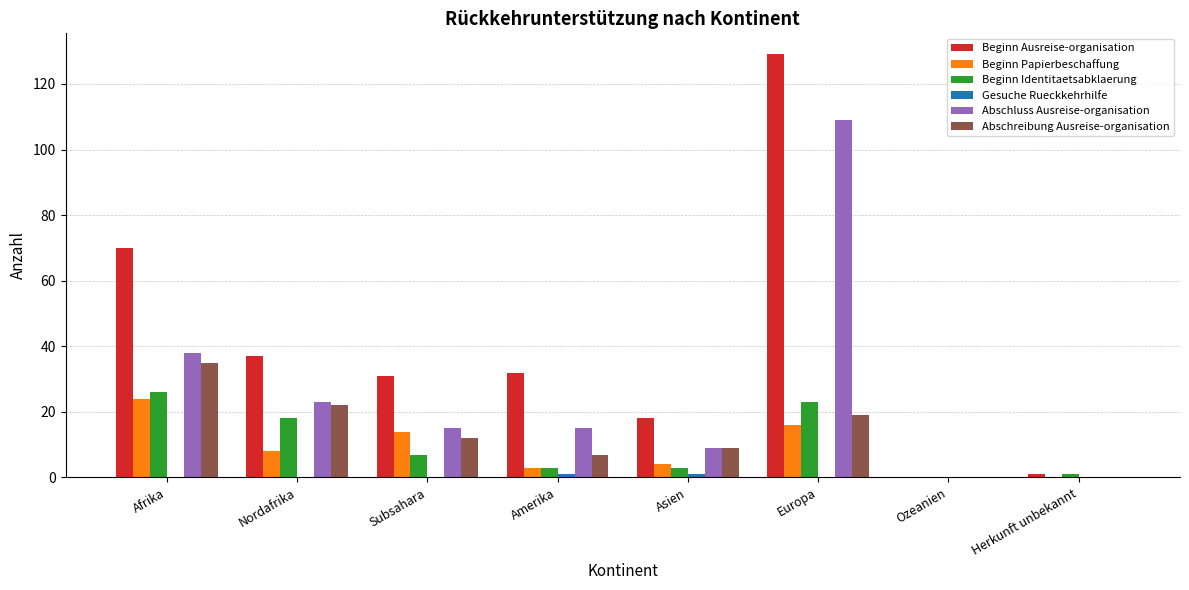

How many categories are shown in the chart?

8